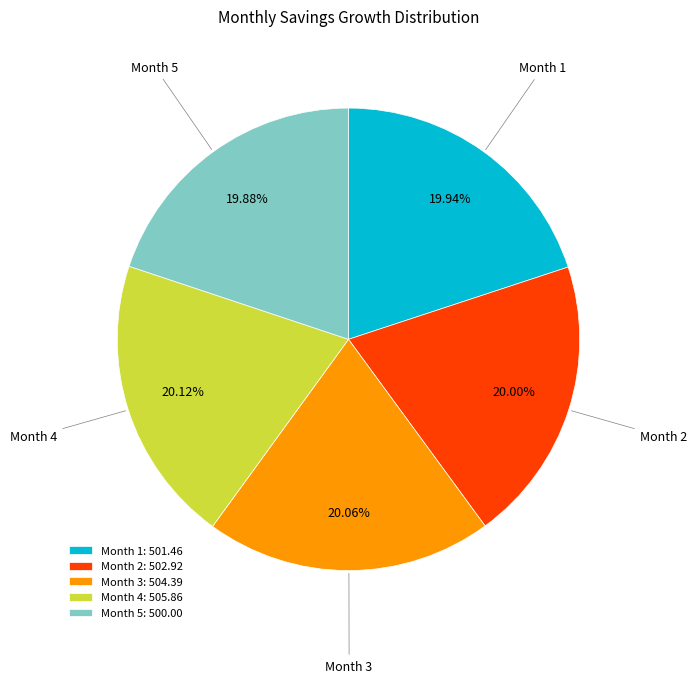

Does Month 4: 505.86 account for over 50% of the chart?

No